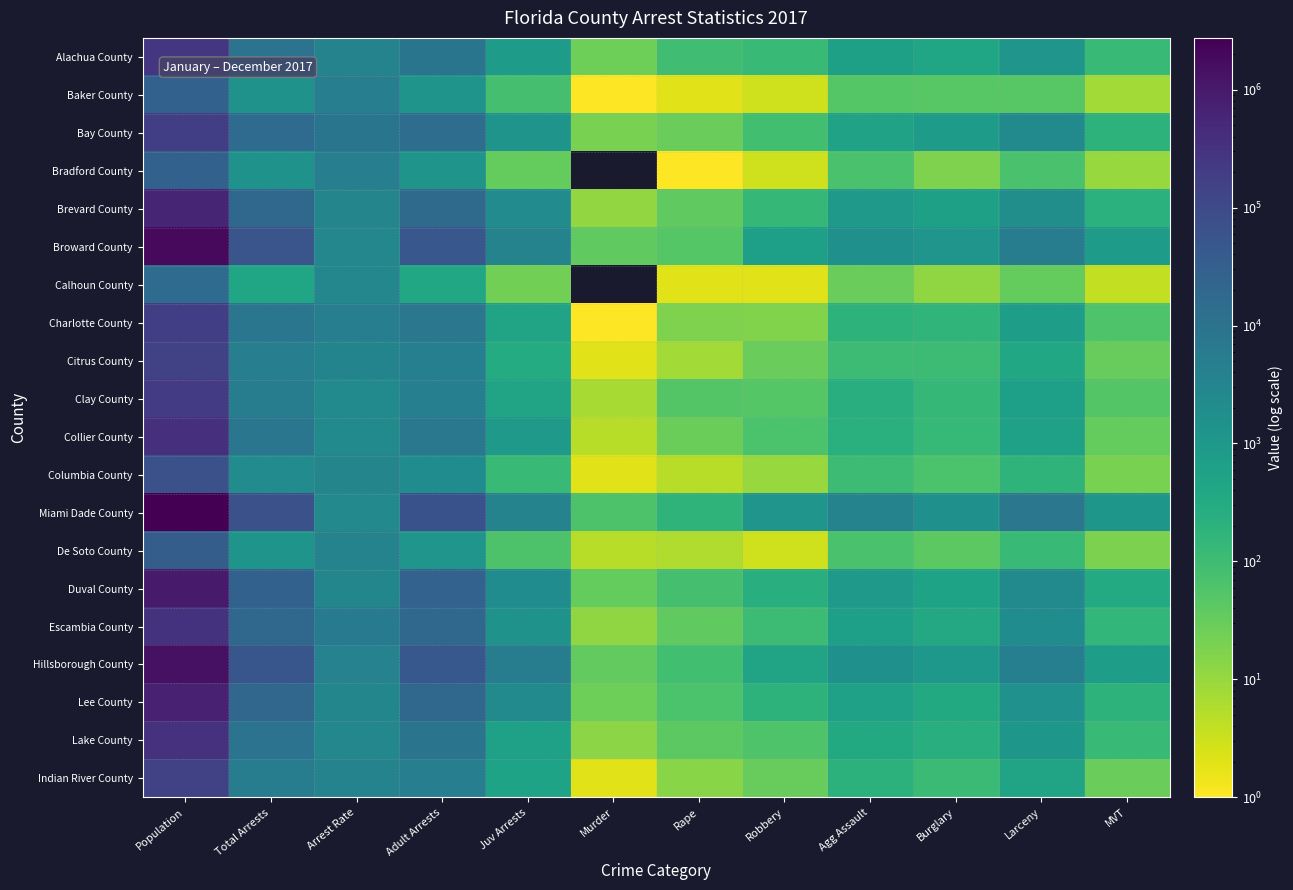

List the series in order of their peak value, highest first.

Miami Dade County, Broward County, Hillsborough County, Duval County, Lee County, Brevard County, Collier County, Lake County, Escambia County, Alachua County, Clay County, Bay County, Charlotte County, Indian River County, Citrus County, Columbia County, De Soto County, Bradford County, Baker County, Calhoun County